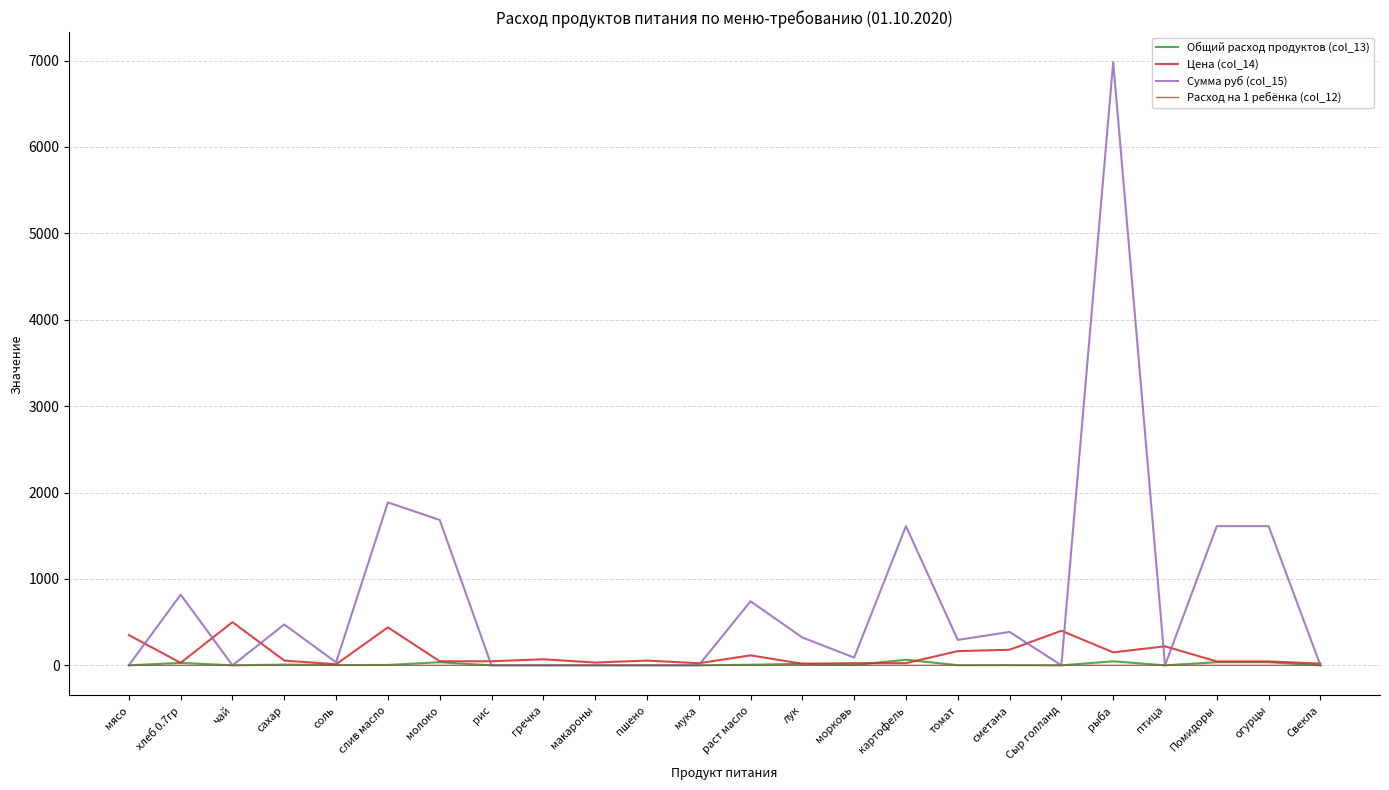

Is this an area chart (filled region under the line)?

No